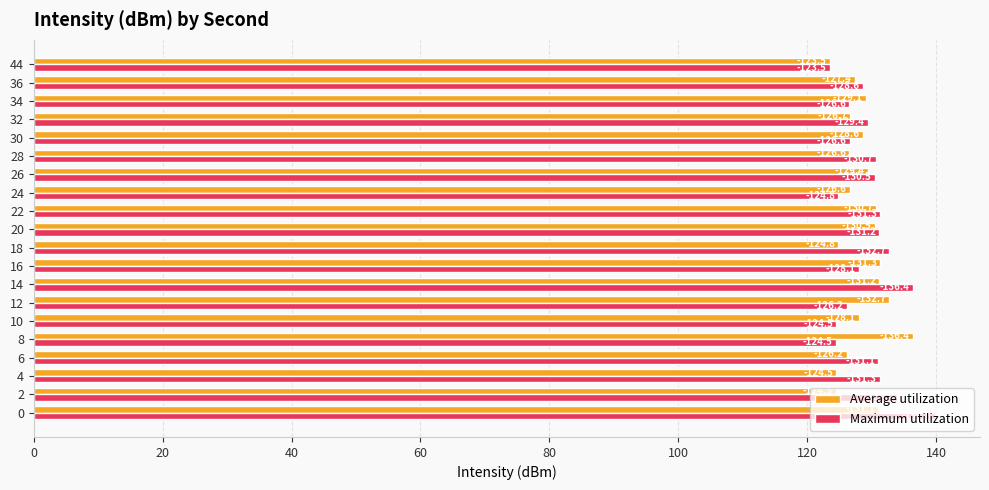

What is the smallest value displayed?

123.5